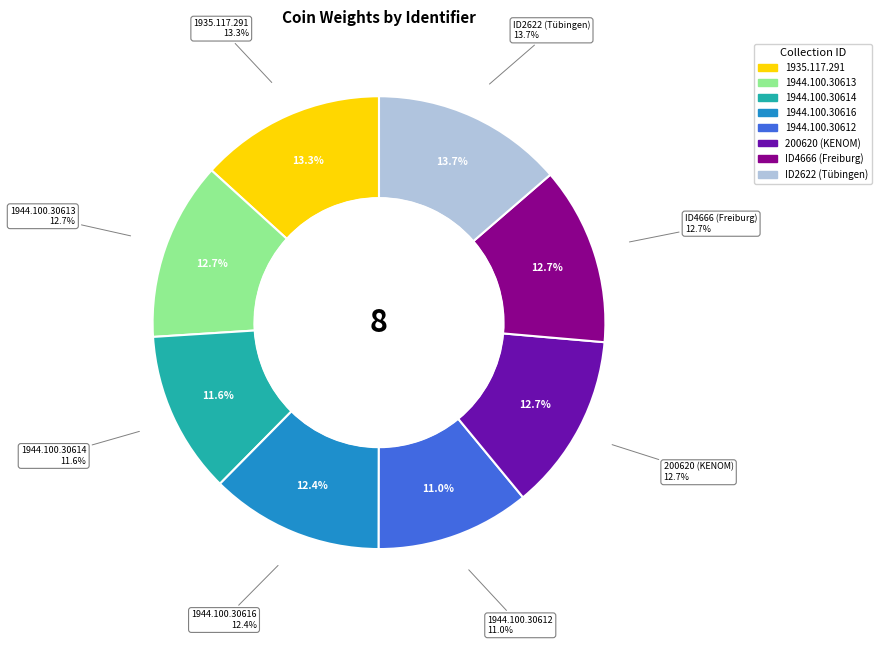

The ID2622 slice represents 20% of the pie. True or false?

False